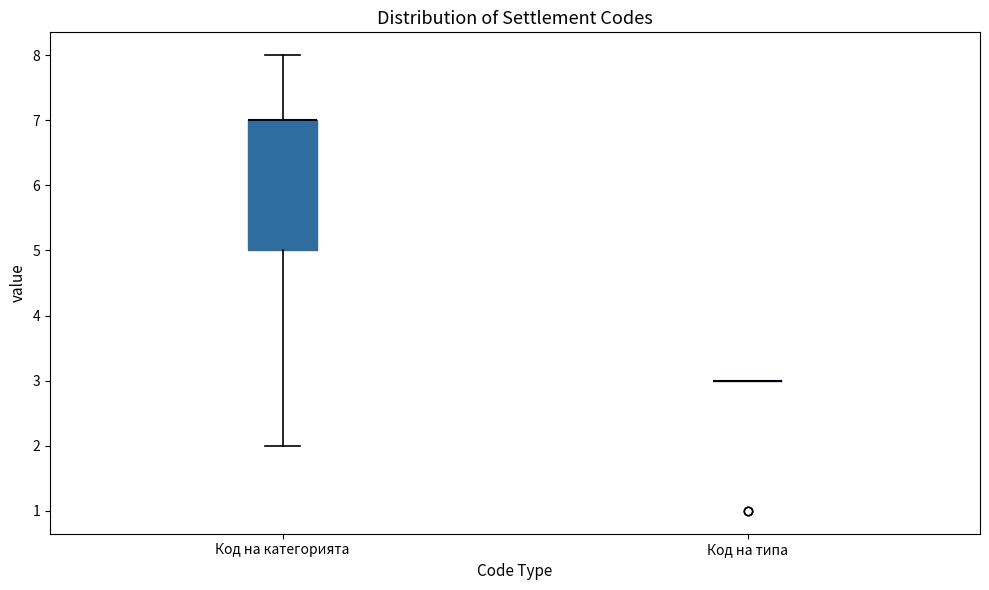

Where is the lower edge of the box for Код на категорията on the y-axis? The values are not printed on the chart, so give them approximately, as read against the axis.

5